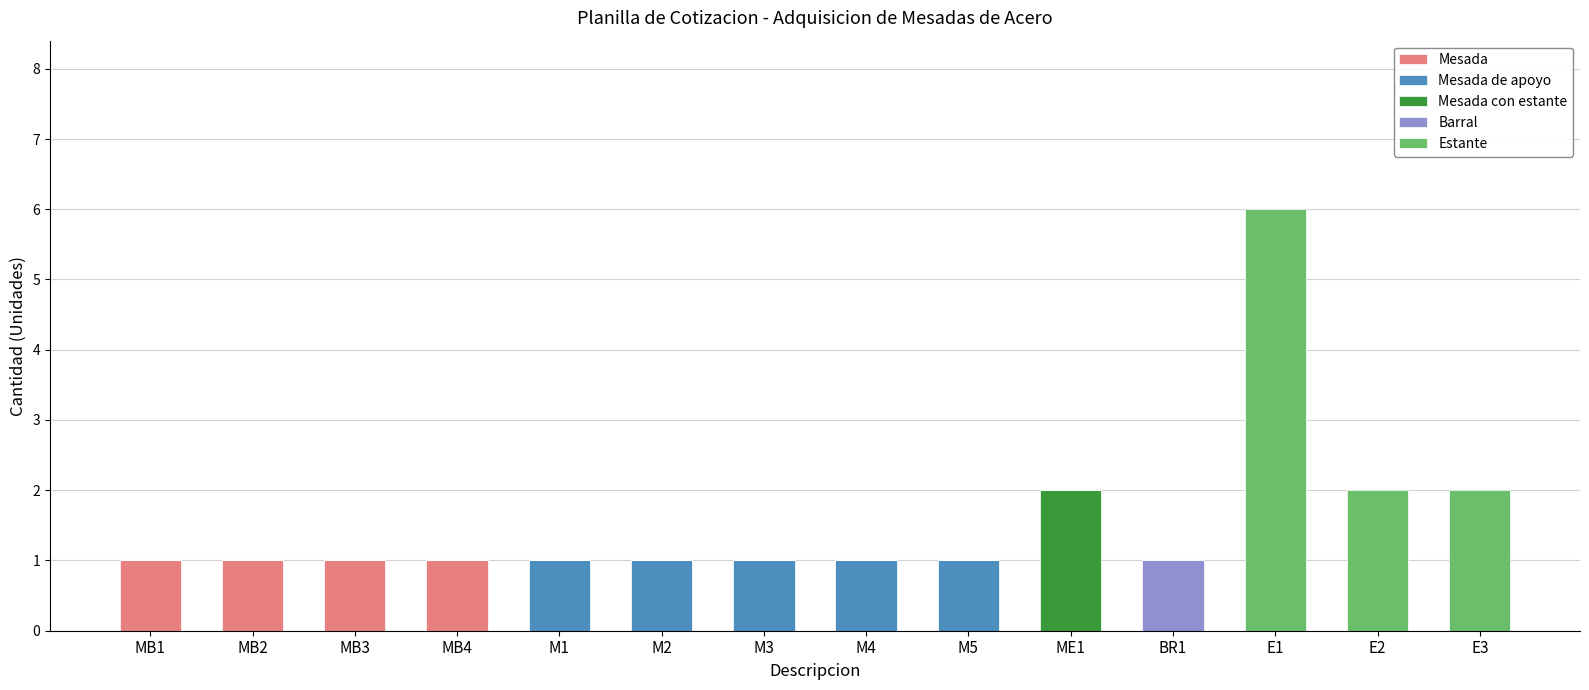

At which category is the sum across all series the highest?

E1